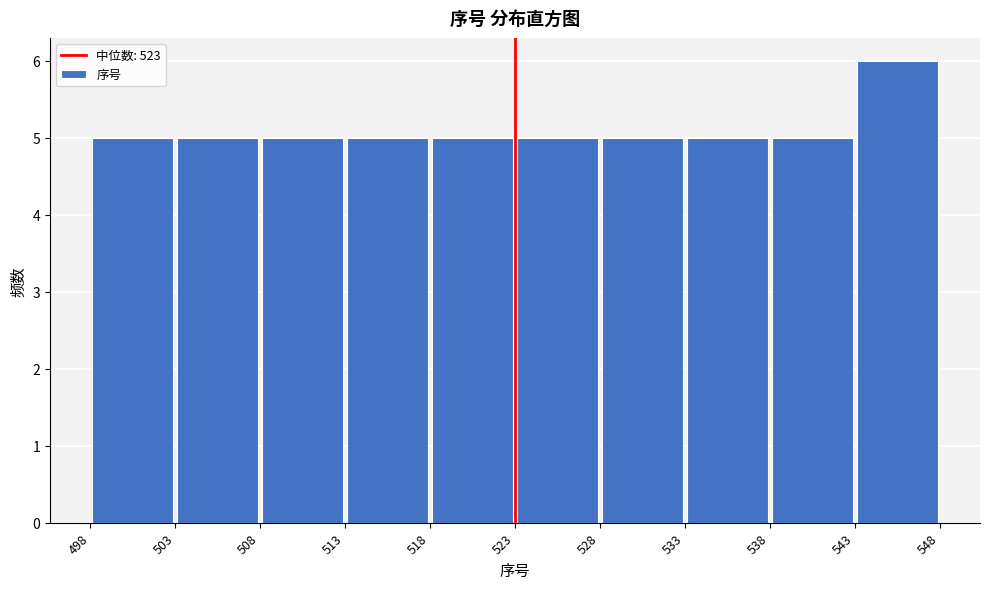

Reading left to right, list every bar in this chart as the range it spans on the x-axis followed by its height. The values are not printed on the chart, so give them approximately, as read against the axis.

498 to 503: 5
503 to 508: 5
508 to 513: 5
513 to 518: 5
518 to 523: 5
523 to 528: 5
528 to 533: 5
533 to 538: 5
538 to 543: 5
543 to 548: 6